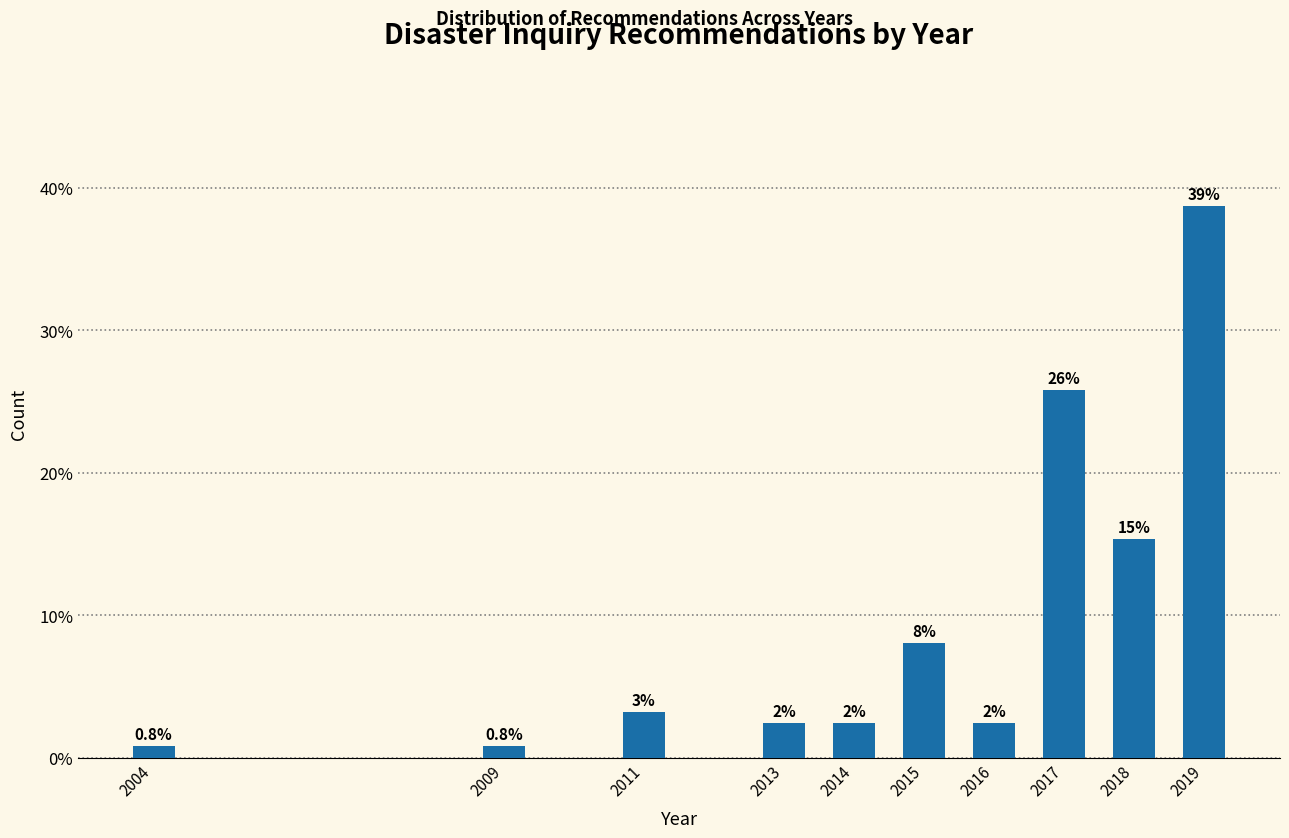

How many bars are there in total?

10